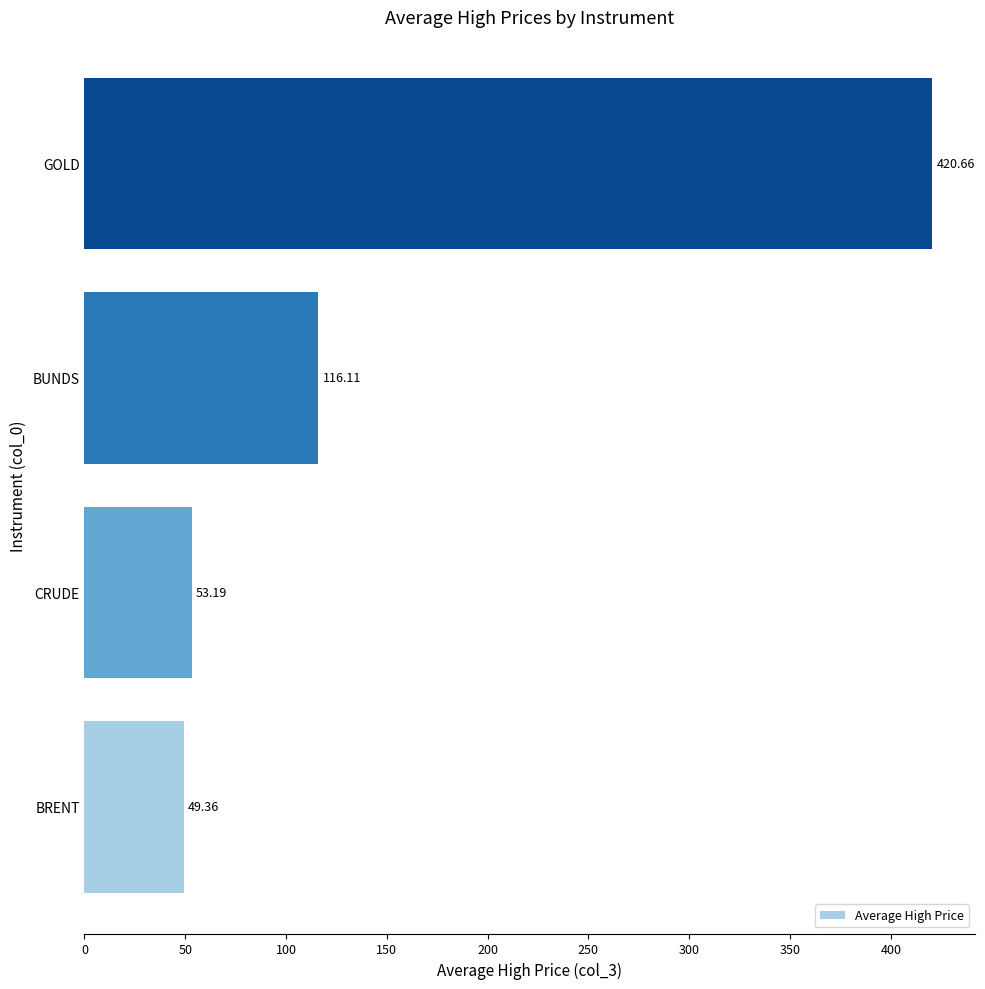

What is the ratio of the value at BUNDS to the value at GOLD?

0.3